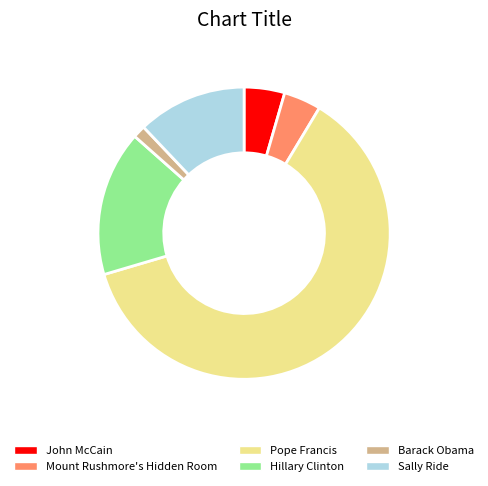

Combined, do Barack Obama and Mount Rushmore's Hidden Room account for over 50%?

No